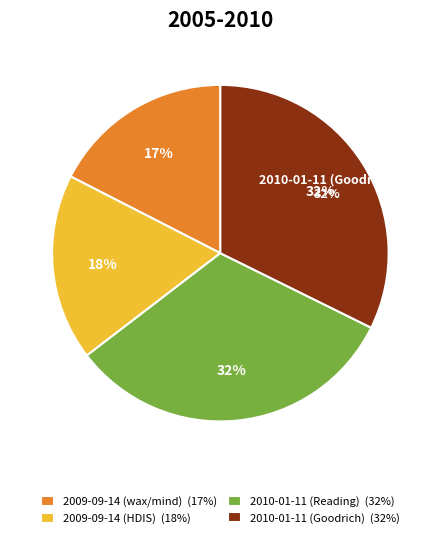

Which slice is the largest?

2010-01-11 (Goodrich)